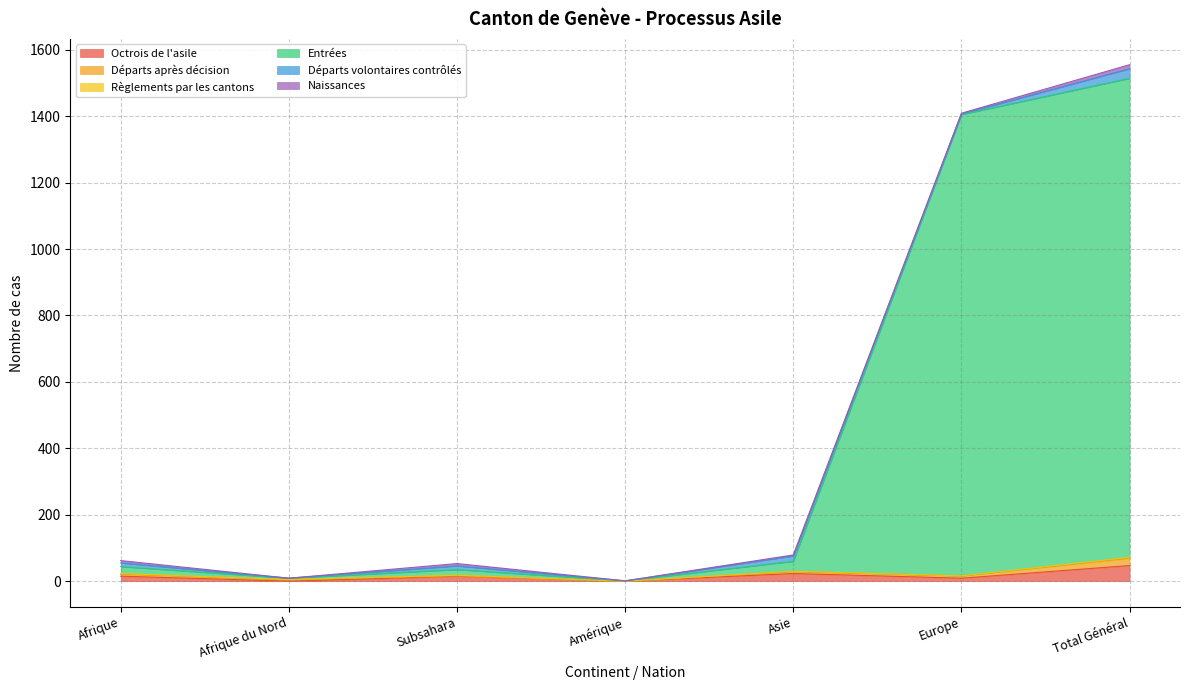

What is the average value of the Départs volontaires contrôlés series?

10